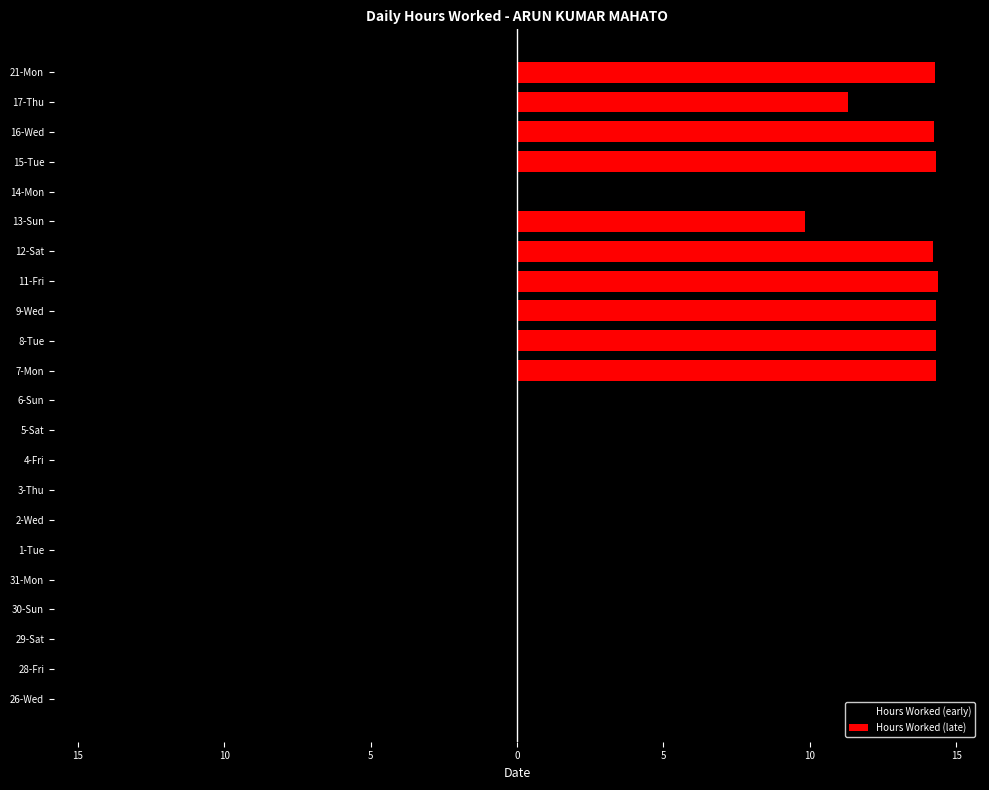

Which series changed the most between 10 and 10?

Hours Worked (late)